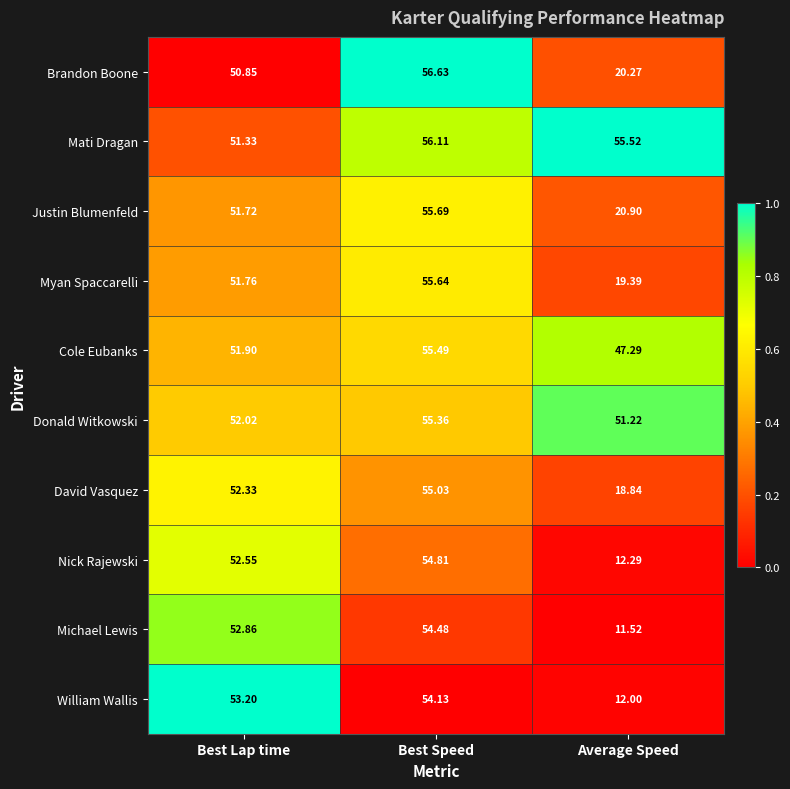

Where is Cole Eubanks nearest to the value 51?

Best Lap time